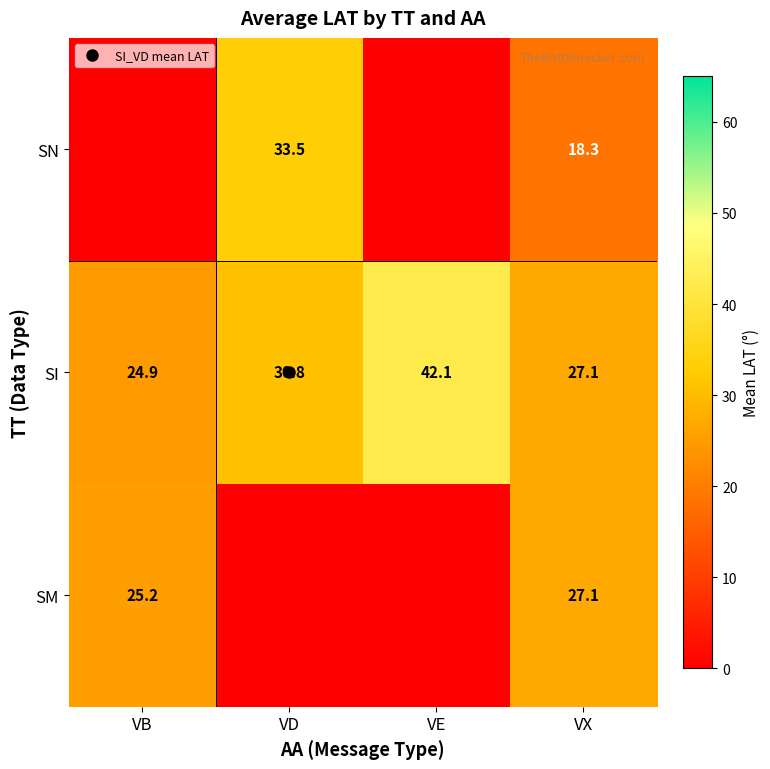

What is the difference between the maximum and second lowest values in the SI series?

15.0